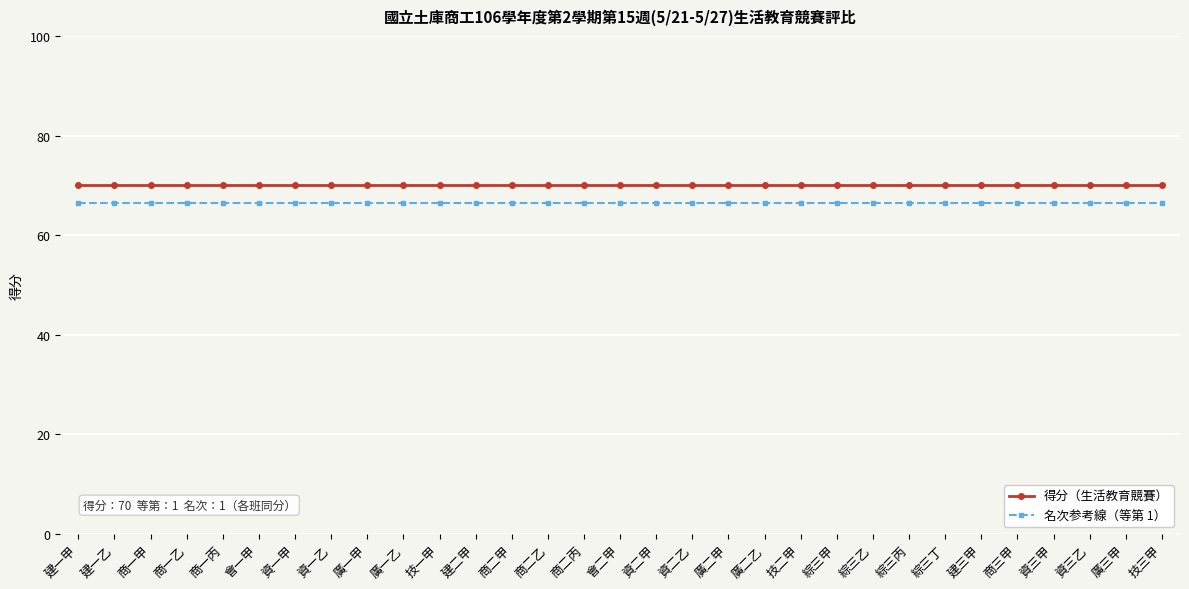

What is the average value of the 名次参考線（等第 1） series?

66.5